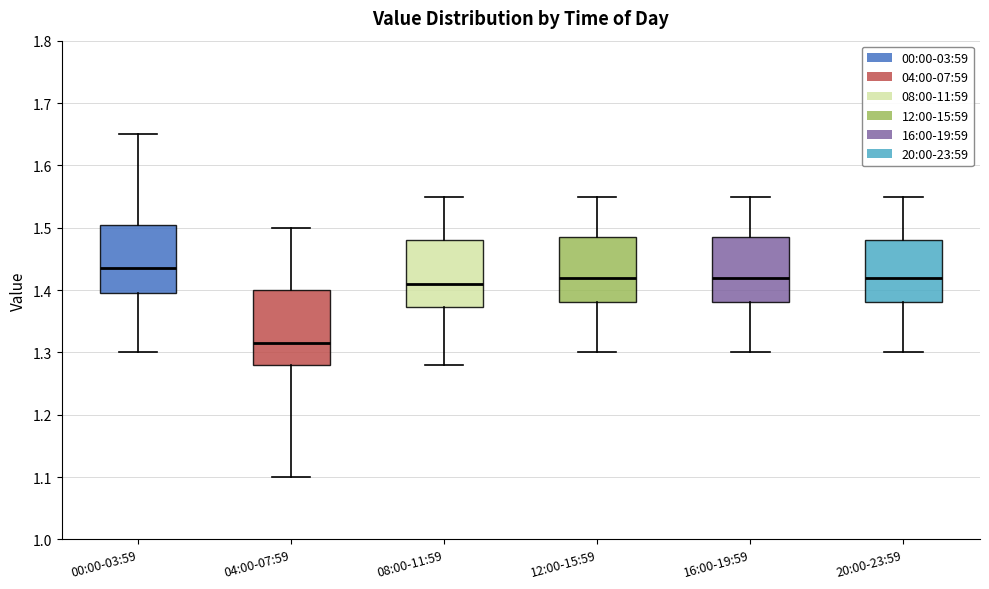

Where is the upper edge of the box for 16:00-19:59 on the y-axis? The values are not printed on the chart, so give them approximately, as read against the axis.

1.49